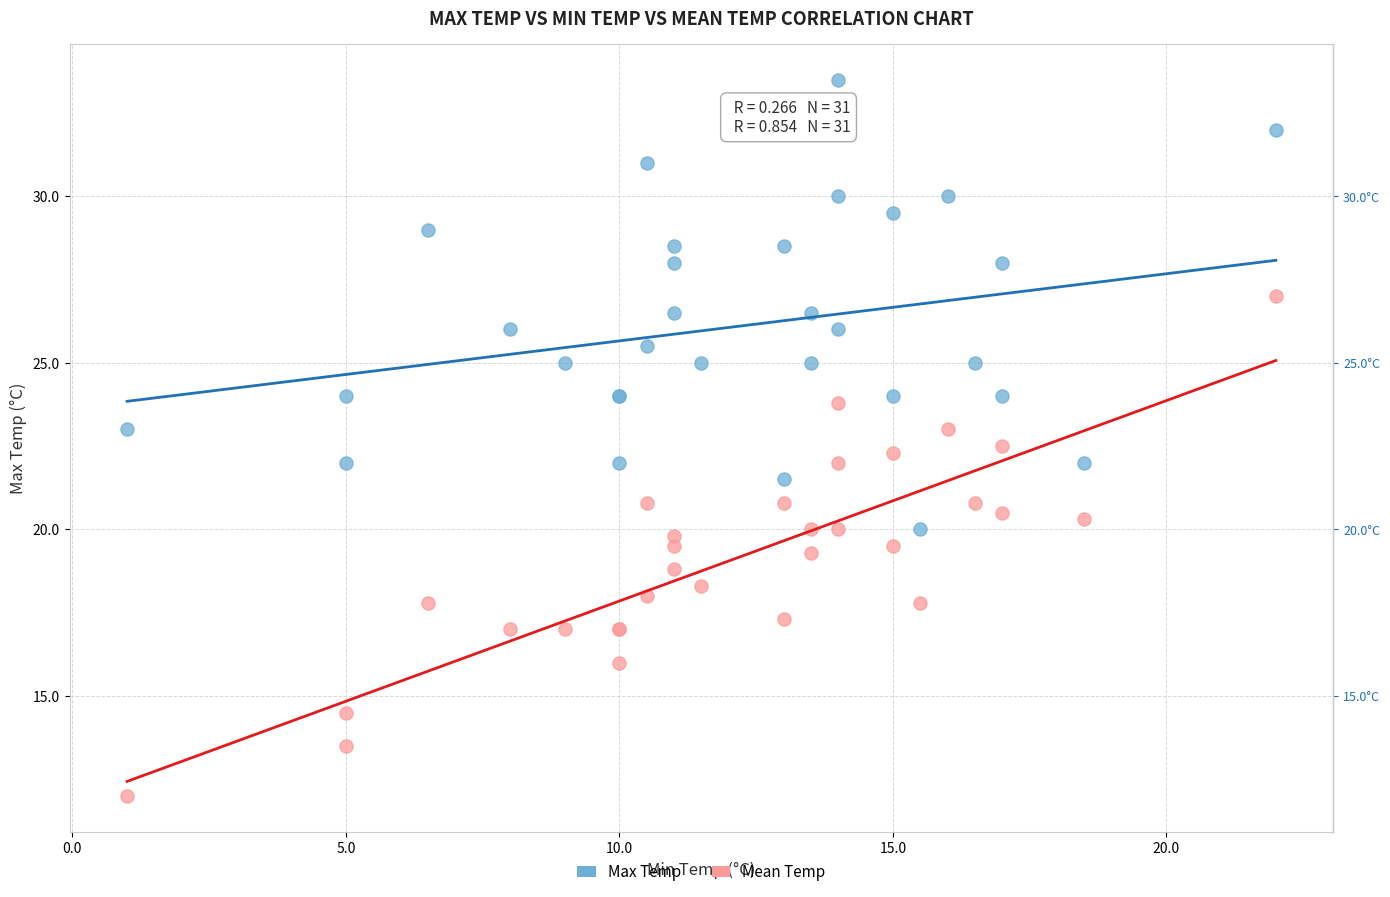

What is the X range (max minus min) for the scatter plot?

21.0